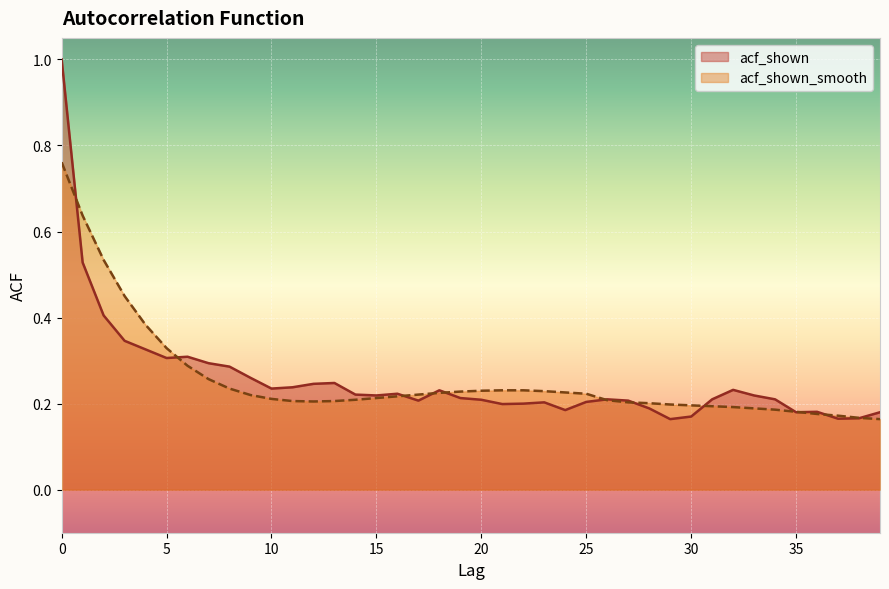

What value does the acf_shown_smooth series have at 29?

0.2